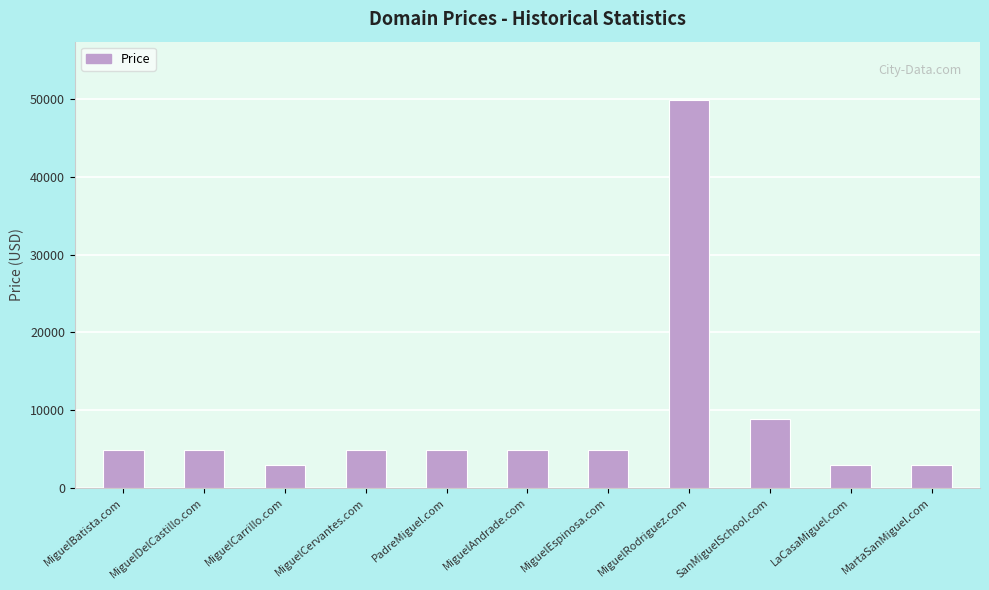

What is the sum of all values?

96768